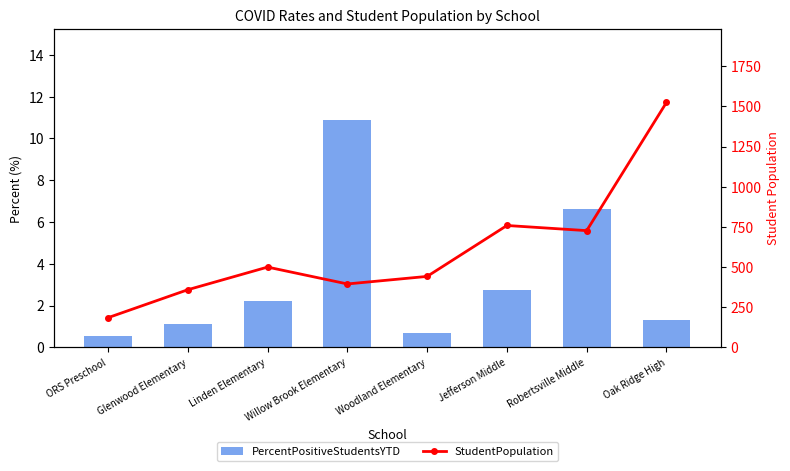

How many data points in PercentPositiveStudentsYTD are less than 2?

4